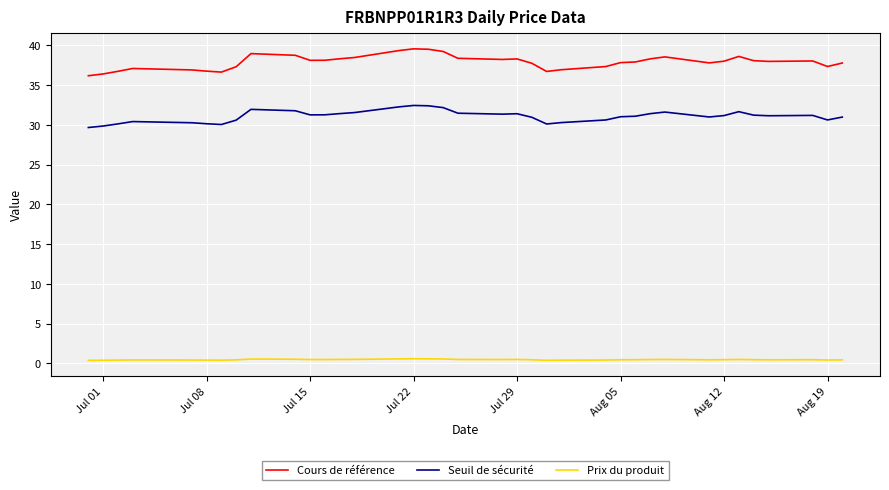

Which series has the largest range (max minus min)?

Cours de référence